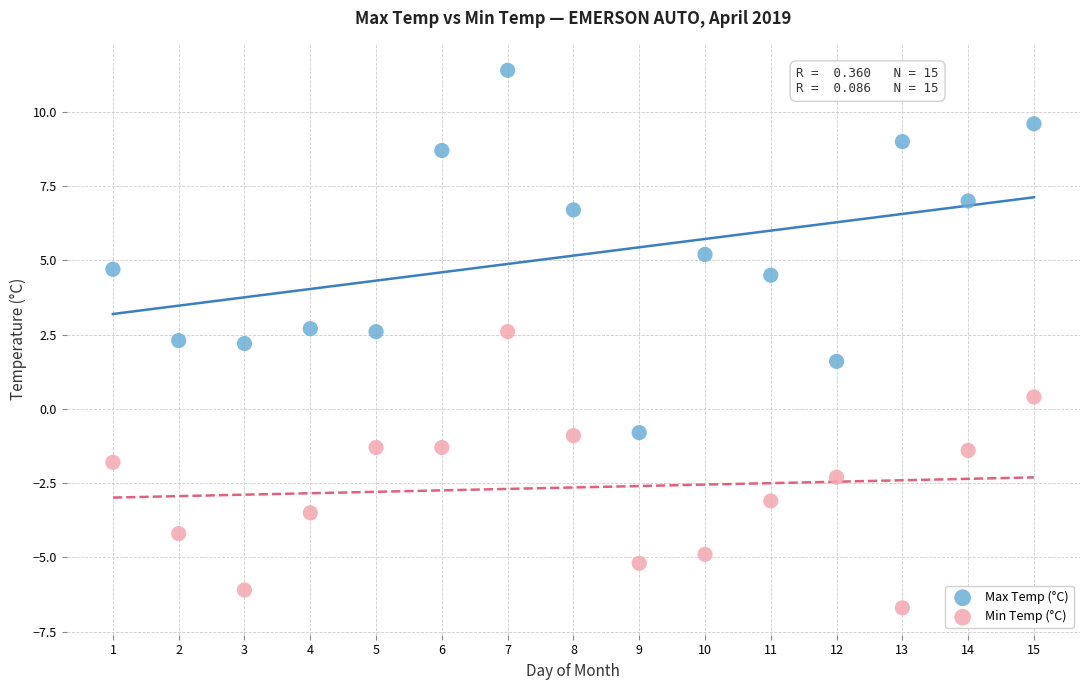

What are all the series names shown in the legend?

Max Temp (°C), Min Temp (°C)